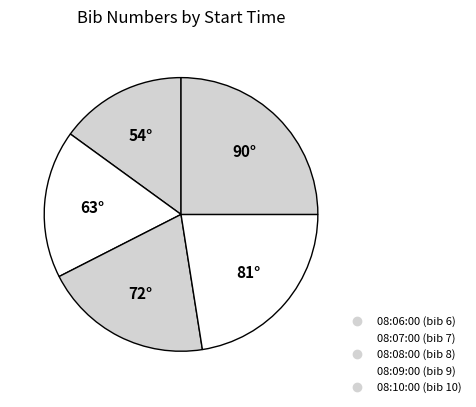

Approximately how many times larger is the value at 08:10:00 compared to 08:07:00?

1.4